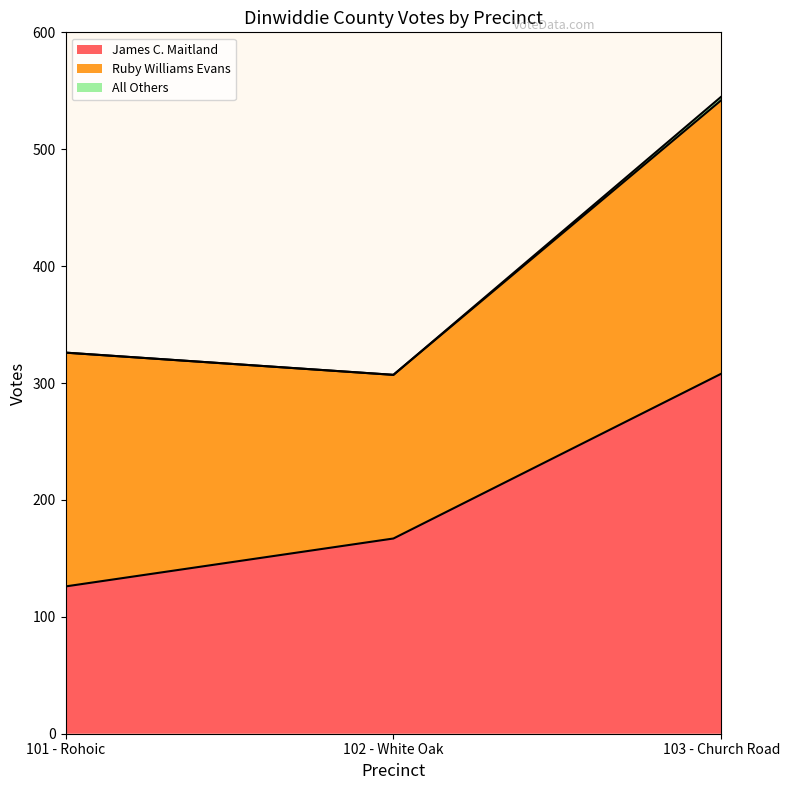

What is the value of the James C. Maitland point at the 1st from the left?

126